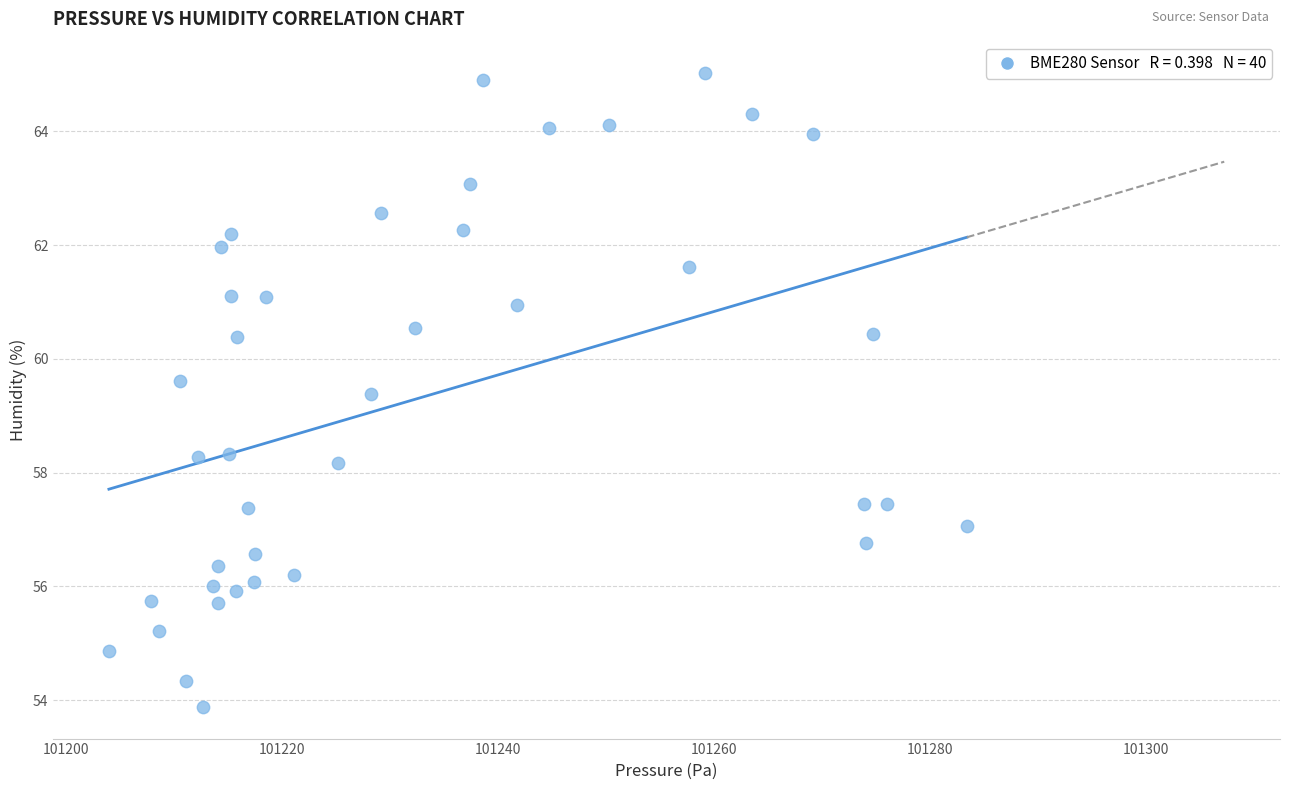

What Y value in the scatter plot is closest to 59?

59.4